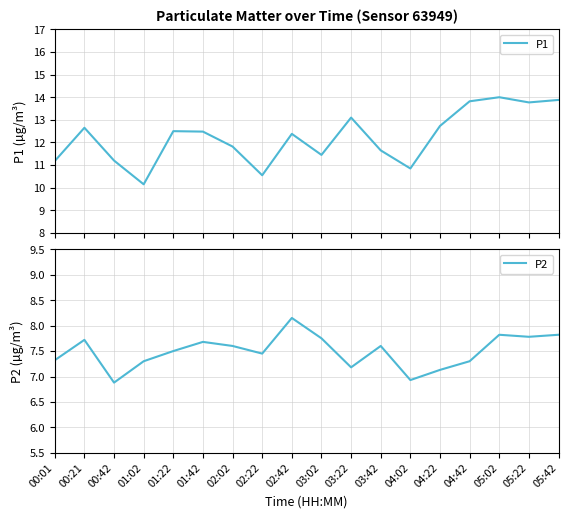

At which label does P2 first exceed 7?

00:01